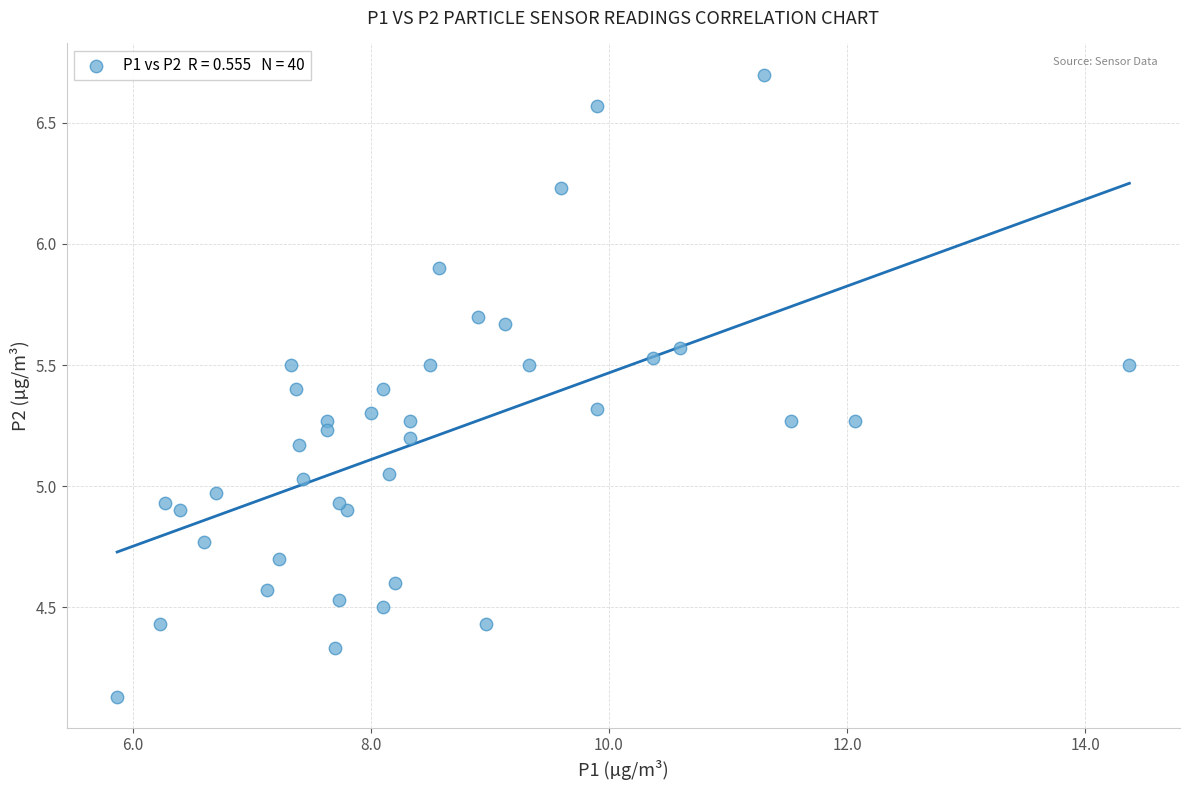

What is the range of X values (max minus min)?

8.5